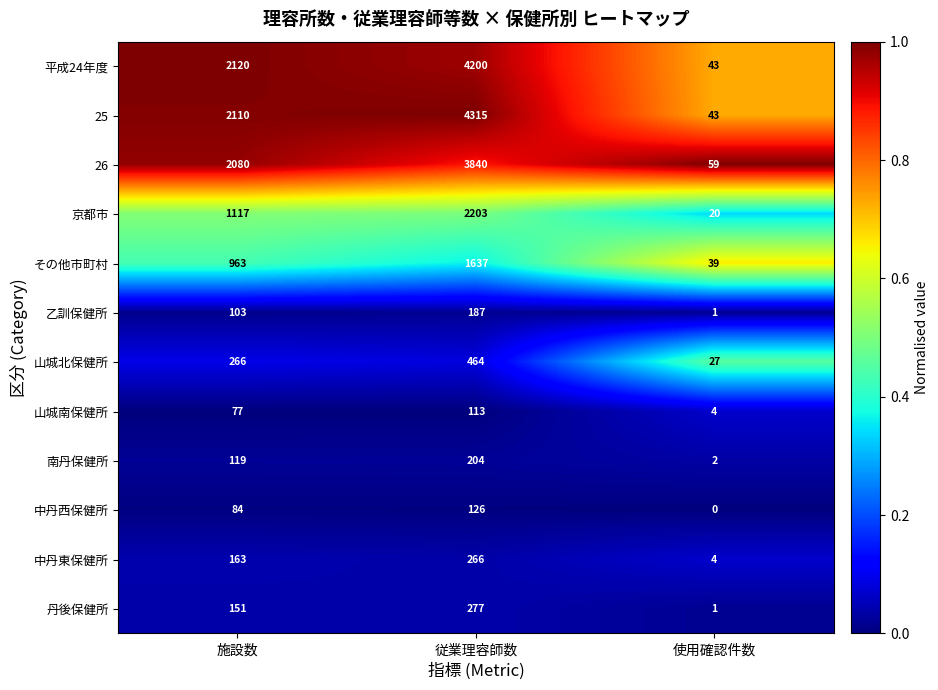

Between 施設数 and 従業理容師数, which series saw the biggest shift?

25